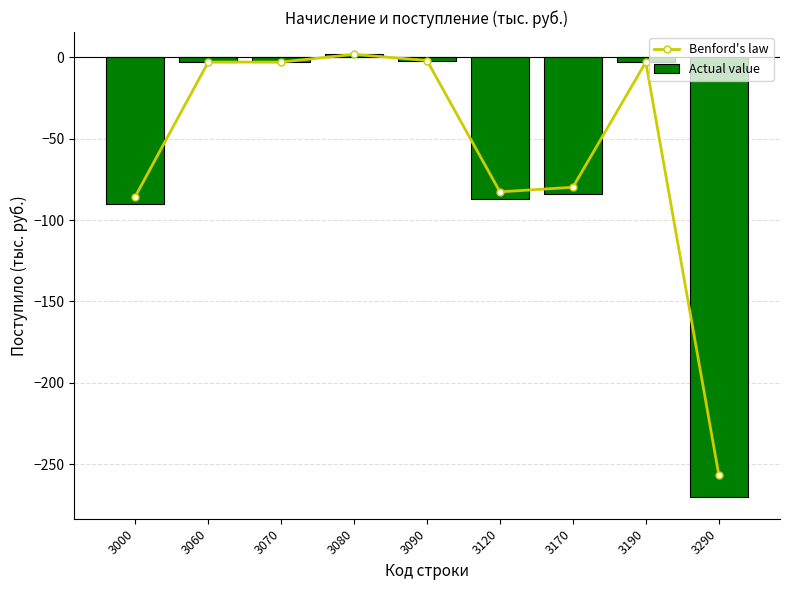

What is the value of the Actual value bar at the 7th from the left?

-84